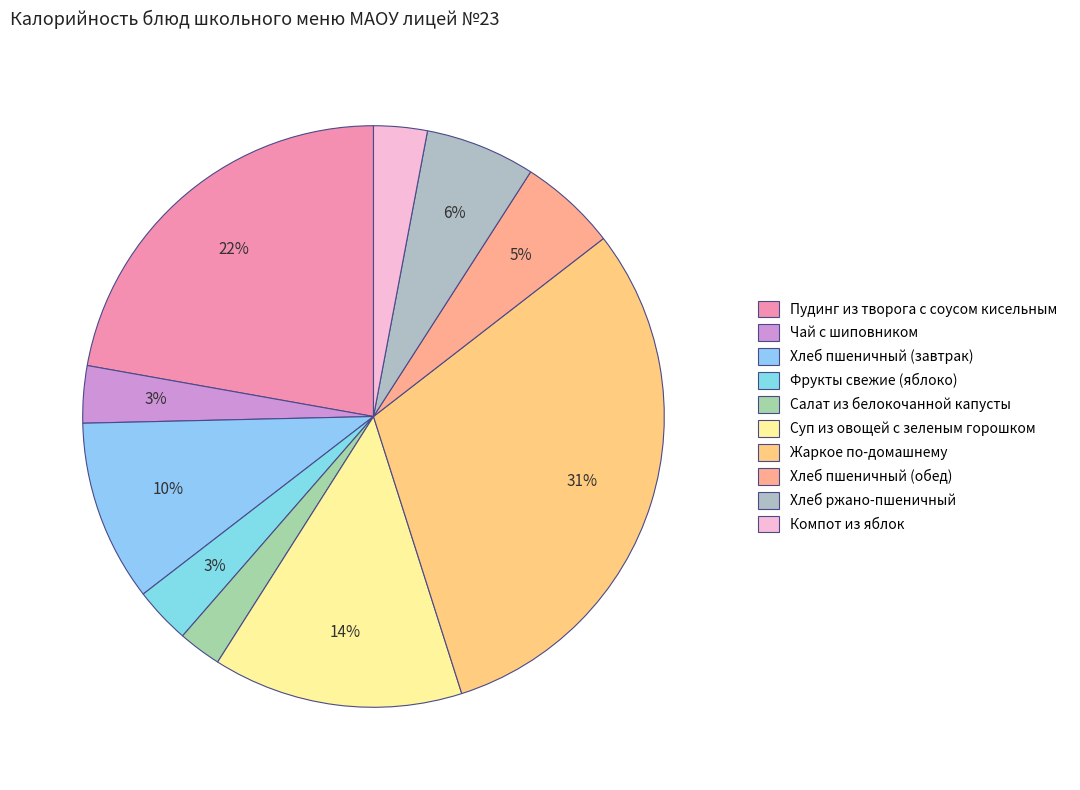

Combined, do Пудинг из творога с соусом кисельным and Компот из яблок account for over 50%?

No